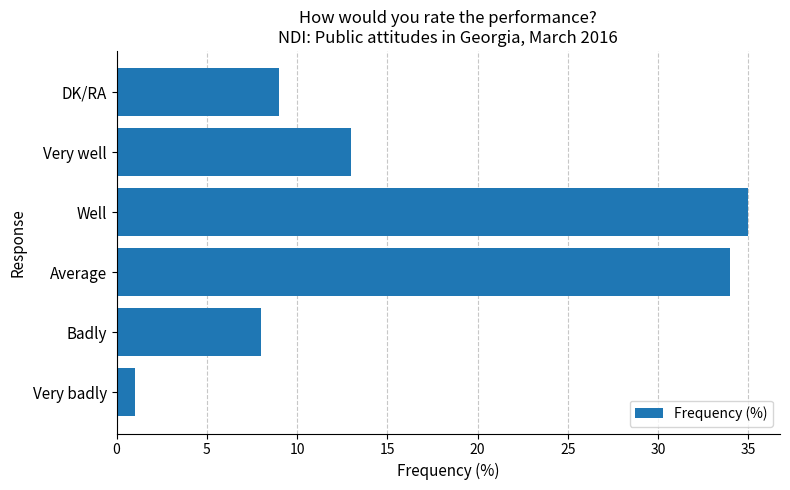

What value does the data have at Average, to the nearest 5?

35